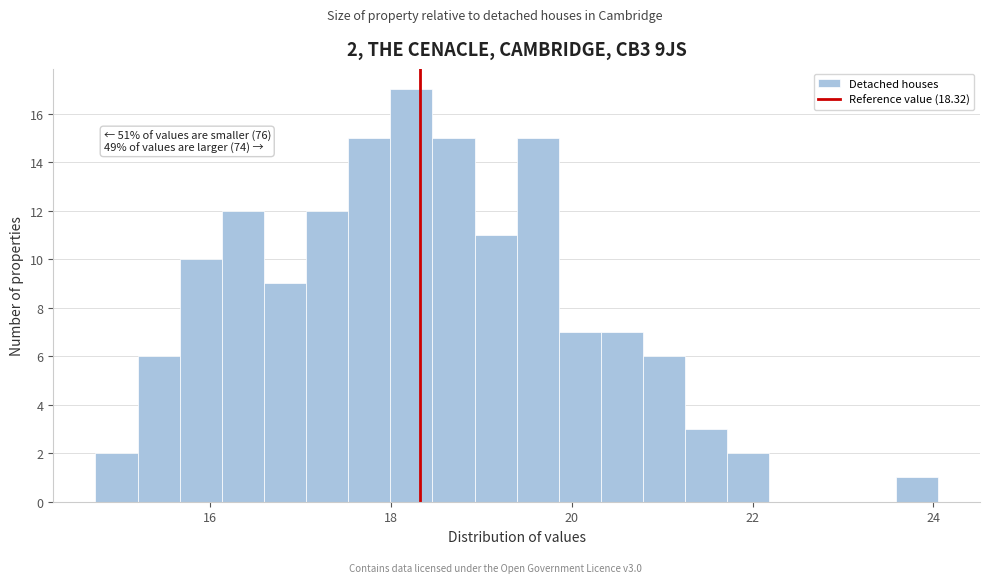

Around what value on the x-axis is the tallest bar? Give the approximate position of its centre, as read against the axis.

18.2